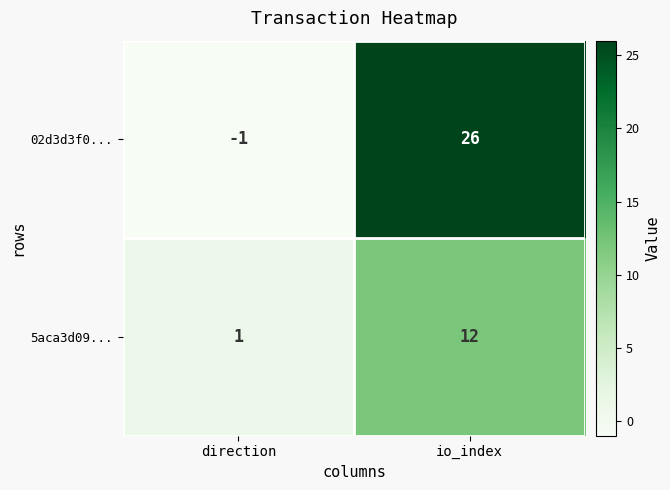

Reading left to right, extract all data points from this chart.

02d3d3f0...: direction=-1	io_index=26
5aca3d09...: direction=1	io_index=12